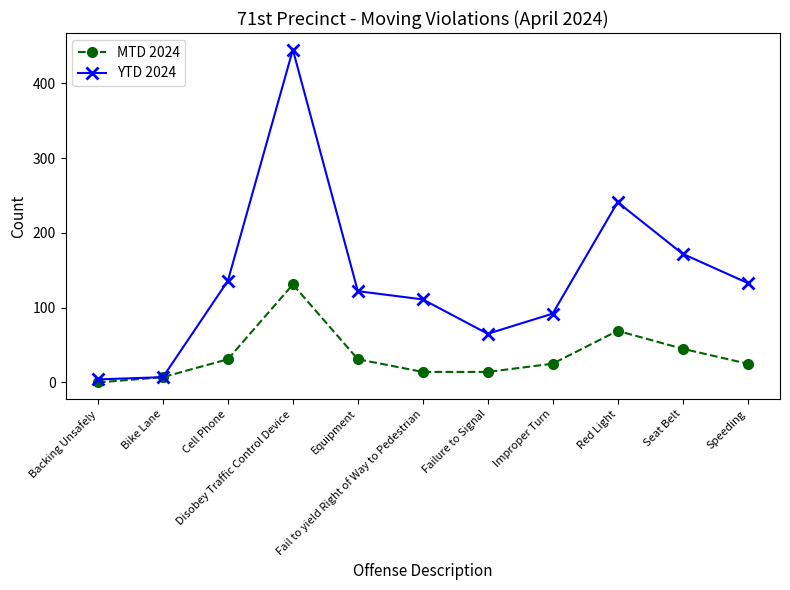

True or false: MTD 2024 has more than 1 interior local peaks.

True